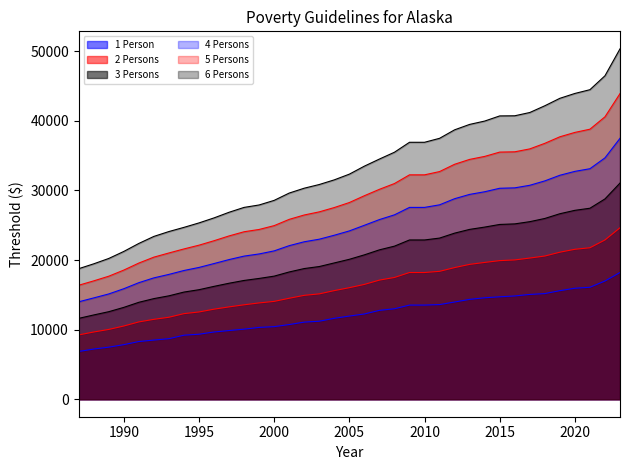

List the labels in order of 3 Persons value, smallest first.

1987, 1988, 1989, 1990, 1991, 1992, 1993, 1994, 1995, 1996, 1997, 1998, 1999, 2000, 2001, 2002, 2003, 2004, 2005, 2006, 2007, 2008, 2010, 2009, 2011, 2012, 2013, 2014, 2015, 2016, 2017, 2018, 2019, 2020, 2021, 2022, 2023